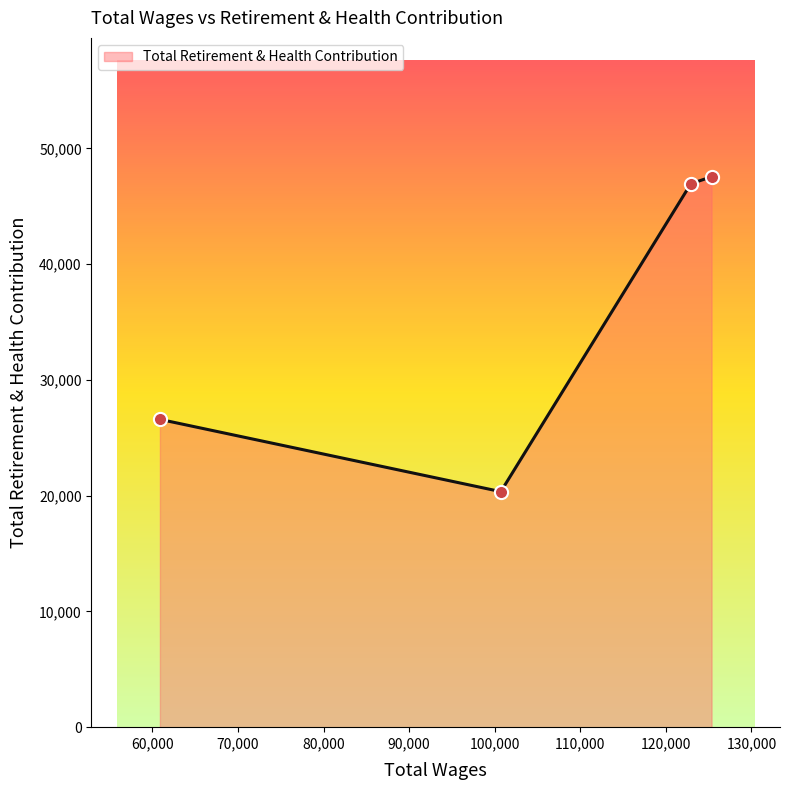

What is the minimum value shown in the chart?

20347